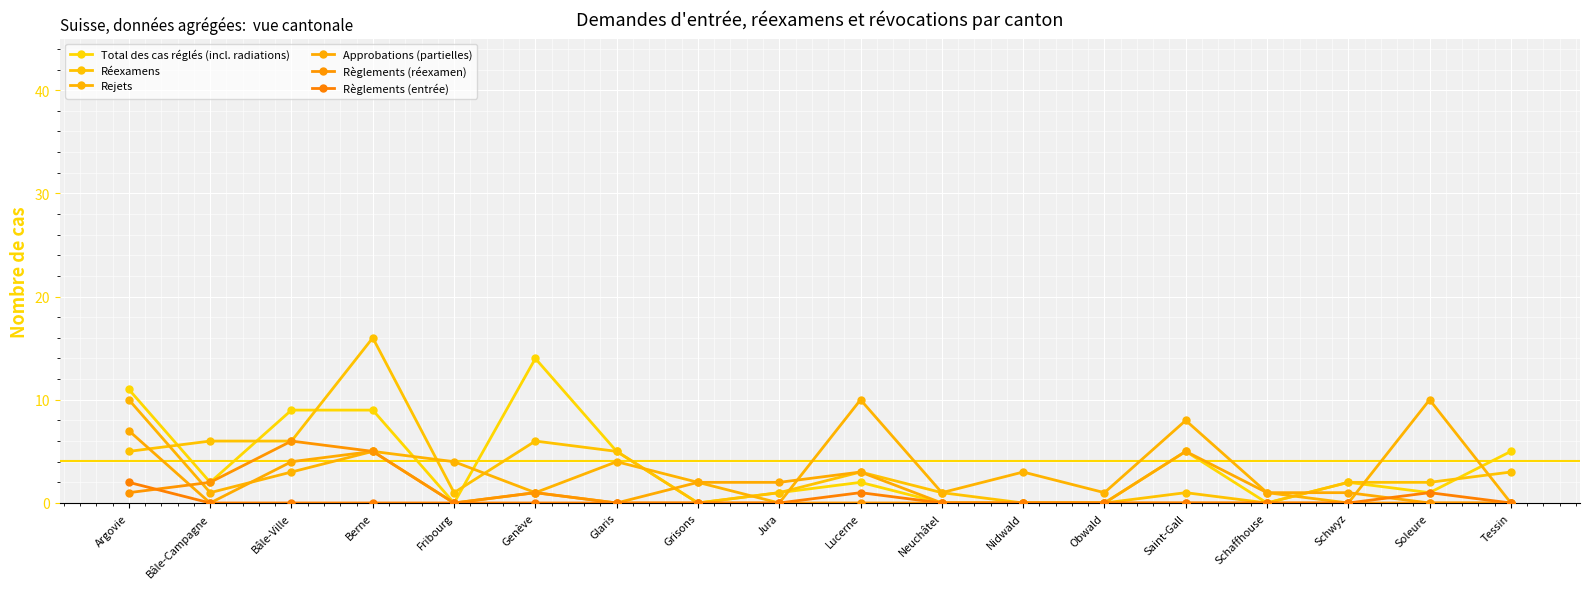

How many series are shown in this chart?

6